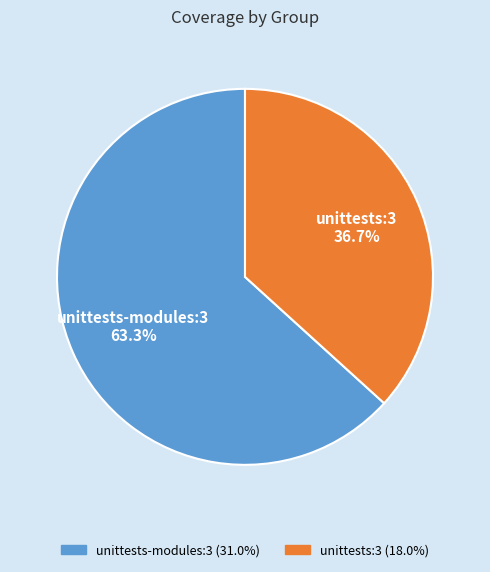

To the nearest percent, what percentage of the pie is unittests-modules:3?

63%